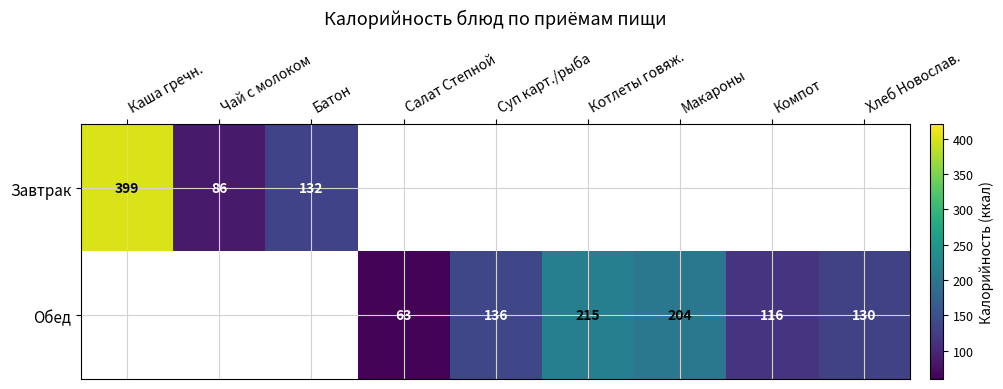

At how many categories does at least one series exceed 196?

3